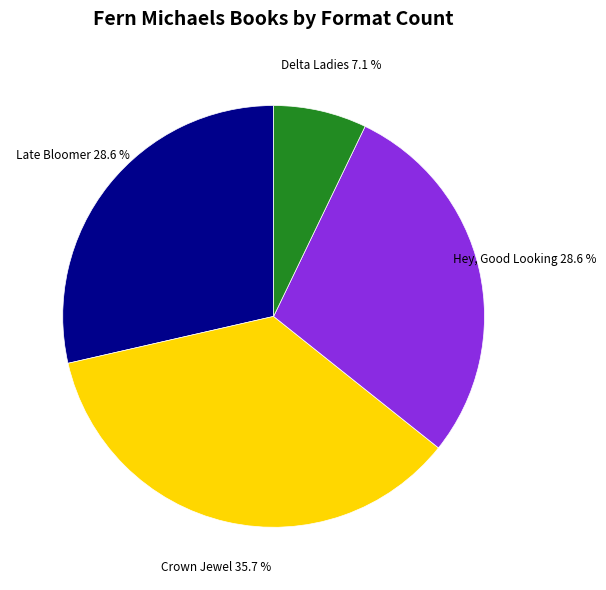

Does any single category account for the majority?

No